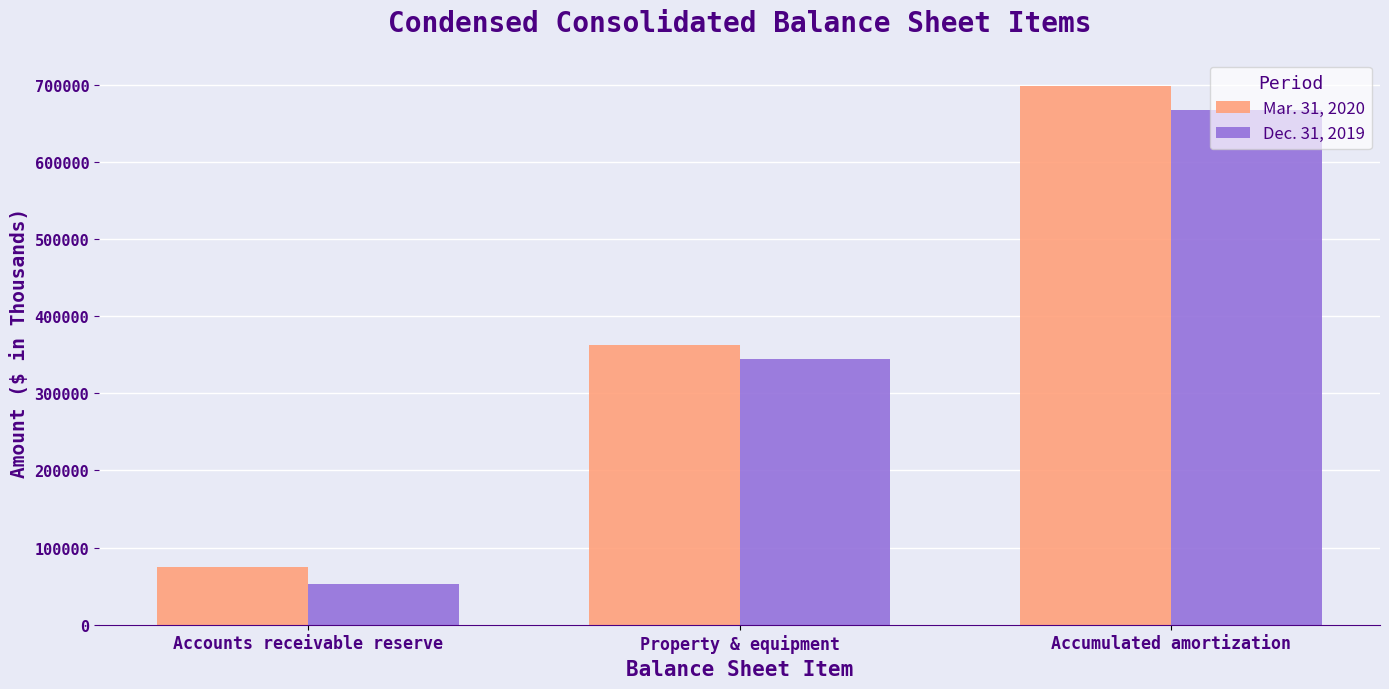

At how many categories does at least one series exceed 229704?

2